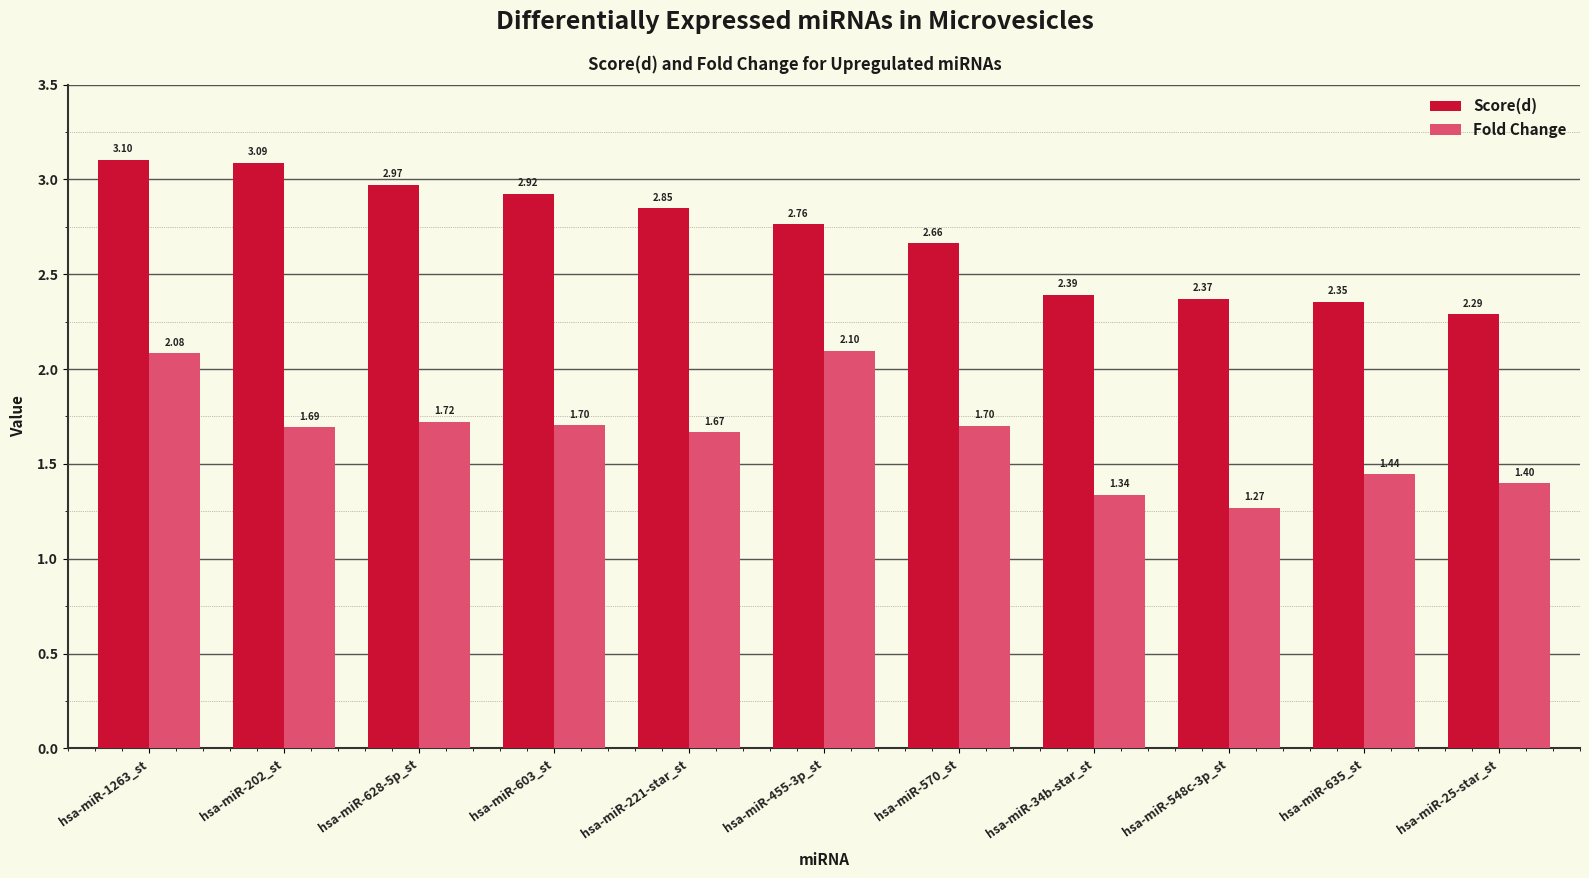

Rank the series at hsa-miR-635_st from lowest to highest value.

Fold Change, Score(d)